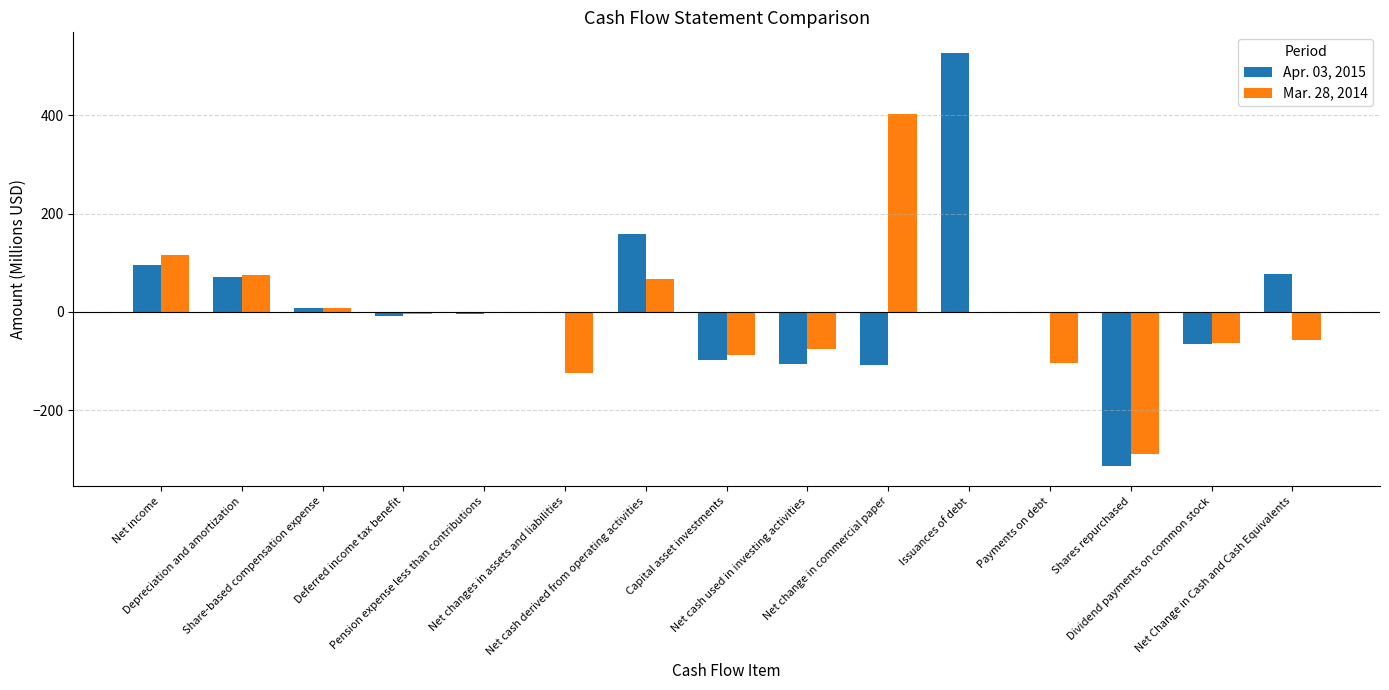

How many distinct data groups are displayed?

2